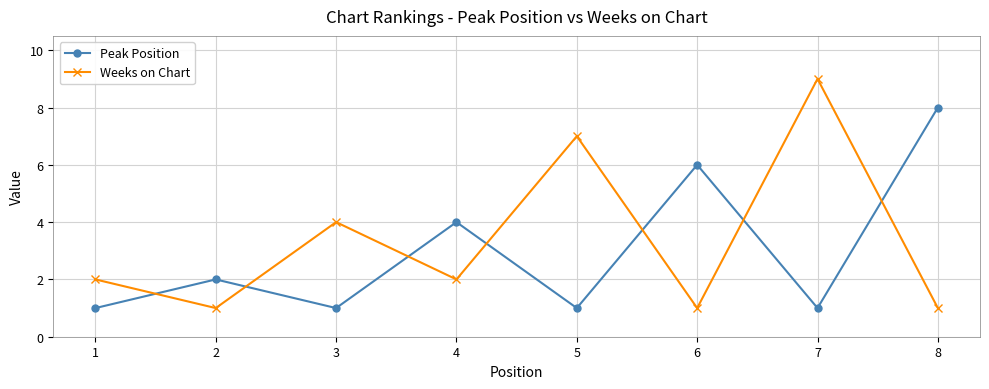

The value of Peak Position at 5 is 1. True or false?

True